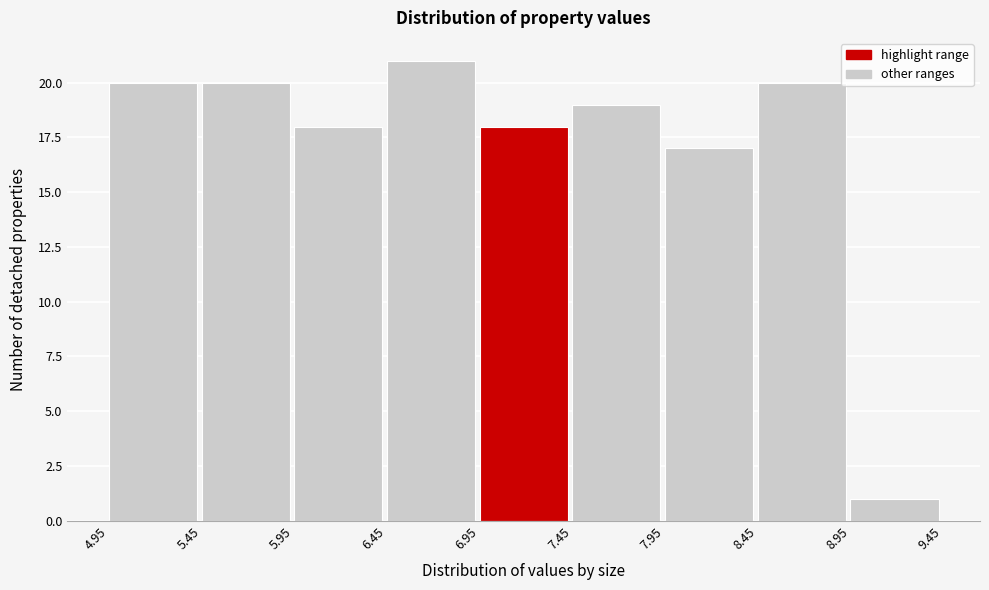

How tall is the bar that spans 8.95 to 9.45 on the x-axis? The values are not printed on the chart, so give them approximately, as read against the axis.

1